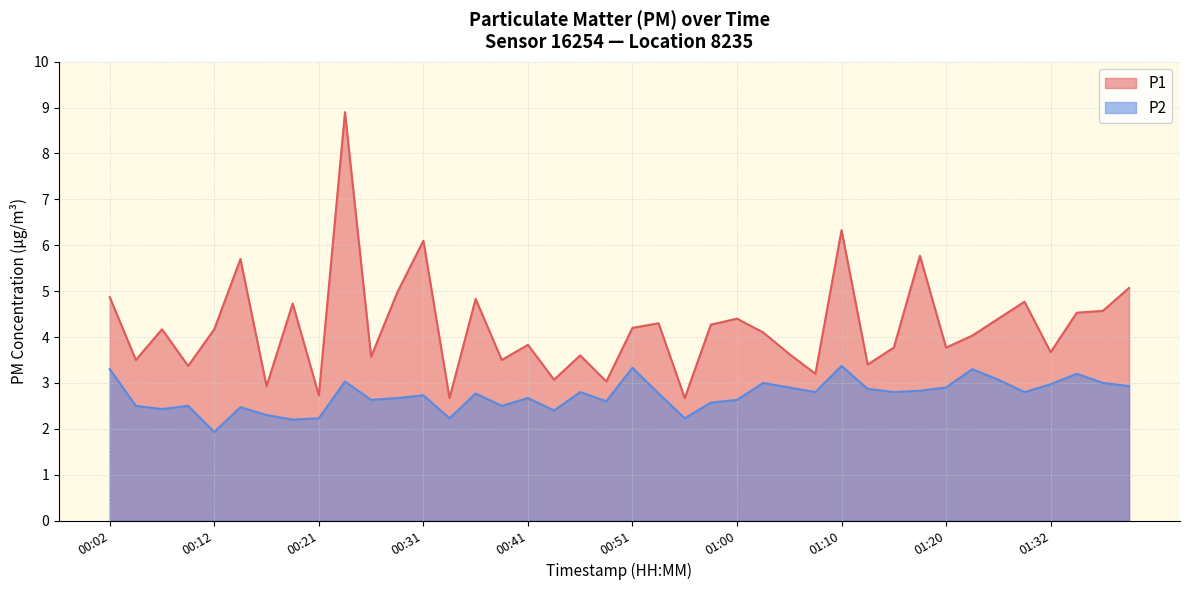

Reading left to right, what are all the values shown in this chart?

P1: 4.9	3.5	4.2	3.4	4.2	5.7	2.9	4.7	2.7	8.9	3.6	5.0	6.1	2.7	4.8	3.5	3.8	3.1	3.6	3.0	4.2	4.3	2.7	4.3	4.4	4.1	3.6	3.2	6.3	3.4	3.8	5.8	3.8	4.0	4.4	4.8	3.7	4.5	4.6	5.1
P2: 3.3	2.5	2.4	2.5	1.9	2.5	2.3	2.2	2.2	3.0	2.6	2.7	2.7	2.2	2.8	2.5	2.7	2.4	2.8	2.6	3.3	2.8	2.2	2.6	2.6	3.0	2.9	2.8	3.4	2.9	2.8	2.8	2.9	3.3	3.1	2.8	3.0	3.2	3.0	2.9